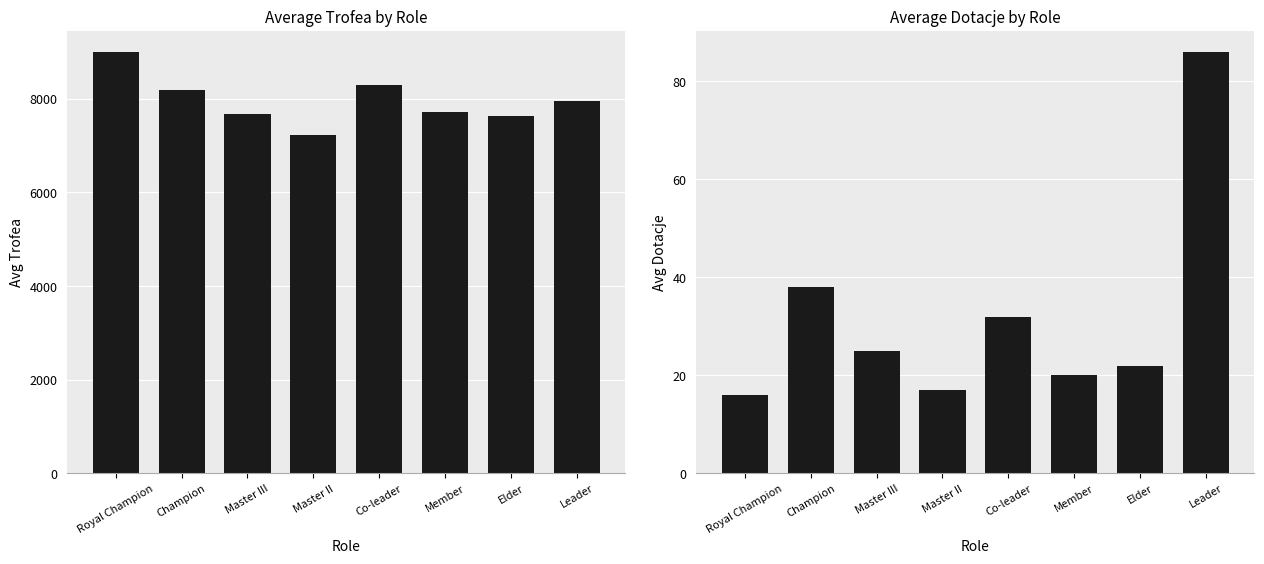

What is the average value of the Avg Dotacje series?

32